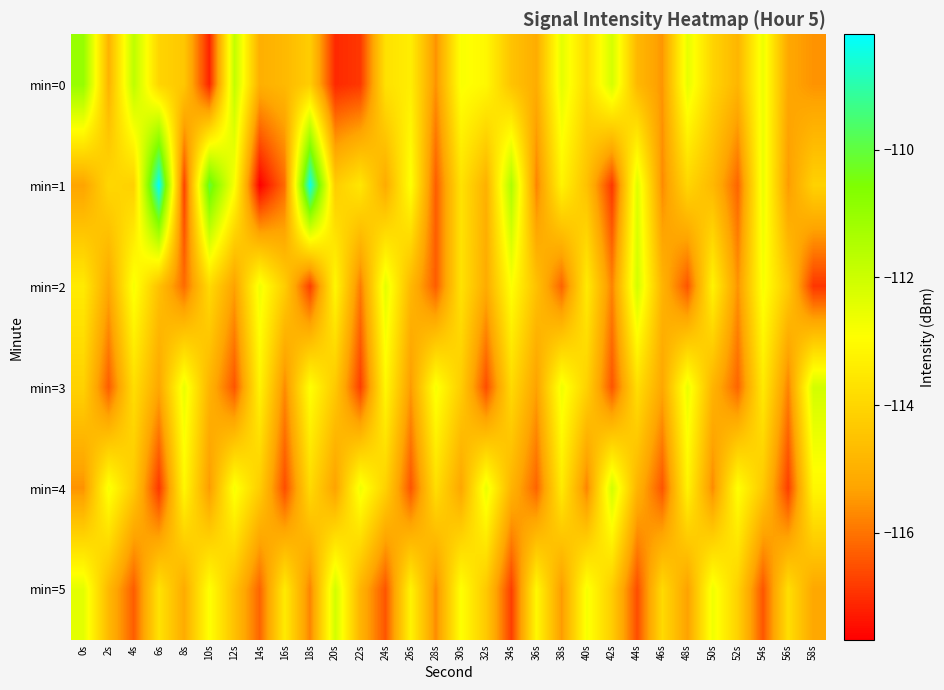

Reading left to right, extract all data points from this chart.

min=0: 0s=-111.0	2s=-114.9	4s=-111.7	6s=-114.0	8s=-114.4	10s=-117.2	12s=-111.8	14s=-115.0	16s=-114.8	18s=-114.2	20s=-117.1	22s=-116.9	24s=-113.7	26s=-113.4	28s=-115.6	30s=-112.9	32s=-113.1	34s=-114.5	36s=-115.1	38s=-112.5	40s=-113.9	42s=-112.2	44s=-114.8	46s=-115.5	48s=-112.5	50s=-114.0	52s=-114.9	54s=-112.6	56s=-115.2	58s=-115.6
min=1: 0s=-115.3	2s=-114.0	4s=-114.1	6s=-108.2	8s=-116.7	10s=-110.1	12s=-112.9	14s=-117.7	16s=-116.1	18s=-108.4	20s=-114.2	22s=-113.5	24s=-115.1	26s=-112.9	28s=-116.3	30s=-113.7	32s=-115.0	34s=-111.5	36s=-115.8	38s=-113.2	40s=-114.6	42s=-116.9	44s=-112.3	46s=-115.7	48s=-114.0	50s=-114.8	52s=-116.2	54s=-112.6	56s=-115.4	58s=-114.1
min=2: 0s=-113.5	2s=-115.2	4s=-112.8	6s=-114.6	8s=-116.1	10s=-113.9	12s=-115.3	14s=-112.7	16s=-114.2	18s=-116.8	20s=-113.1	22s=-115.9	24s=-112.5	26s=-114.8	28s=-116.3	30s=-113.7	32s=-115.1	34s=-112.9	36s=-114.6	38s=-116.2	40s=-113.5	42s=-115.8	44s=-112.1	46s=-114.9	48s=-116.5	50s=-113.2	52s=-115.6	54s=-112.8	56s=-114.3	58s=-116.9
min=3: 0s=-114.1	2s=-116.3	4s=-113.8	6s=-115.2	8s=-112.6	10s=-114.9	12s=-116.5	14s=-113.2	16s=-115.7	18s=-112.9	20s=-114.3	22s=-116.8	24s=-113.1	26s=-115.5	28s=-112.8	30s=-114.2	32s=-116.6	34s=-113.9	36s=-115.3	38s=-112.7	40s=-114.1	42s=-116.5	44s=-113.8	46s=-115.2	48s=-112.6	50s=-114.9	52s=-116.2	54s=-113.5	56s=-115.8	58s=-112.1
min=4: 0s=-115.6	2s=-112.8	4s=-114.3	6s=-116.9	8s=-113.1	10s=-115.5	12s=-112.8	14s=-114.2	16s=-116.6	18s=-113.9	20s=-115.3	22s=-112.7	24s=-114.1	26s=-116.5	28s=-113.8	30s=-115.2	32s=-112.6	34s=-114.9	36s=-116.2	38s=-113.5	40s=-115.8	42s=-112.1	44s=-114.9	46s=-116.5	48s=-113.2	50s=-115.7	52s=-112.9	54s=-114.3	56s=-116.8	58s=-113.1
min=5: 0s=-112.5	2s=-114.8	4s=-116.3	6s=-113.7	8s=-115.1	10s=-112.9	12s=-114.6	14s=-116.2	16s=-113.5	18s=-115.8	20s=-112.1	22s=-114.9	24s=-116.5	26s=-113.2	28s=-115.7	30s=-112.9	32s=-114.3	34s=-116.8	36s=-113.1	38s=-115.5	40s=-112.8	42s=-114.2	44s=-116.6	46s=-113.9	48s=-115.3	50s=-112.7	52s=-114.1	54s=-116.5	56s=-113.8	58s=-115.2